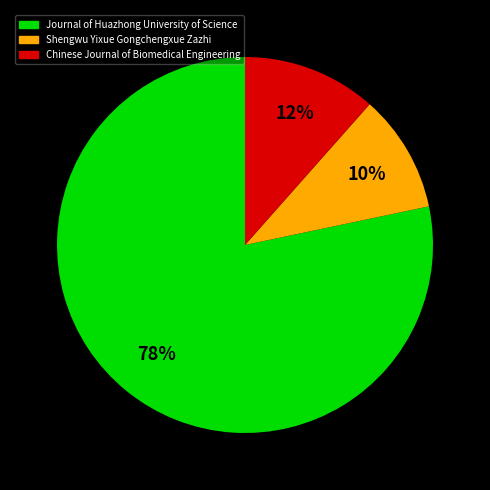

Combined, do Journal of Huazhong University of Science and Chinese Journal of Biomedical Engineering account for over 50%?

Yes